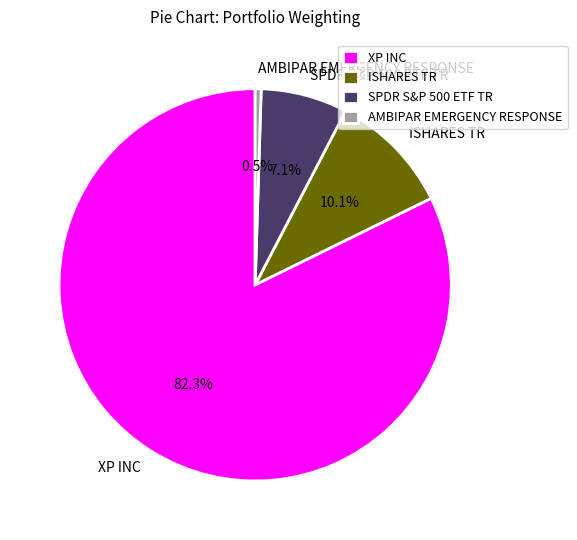

To the nearest percent, what is the average slice percentage?

25%